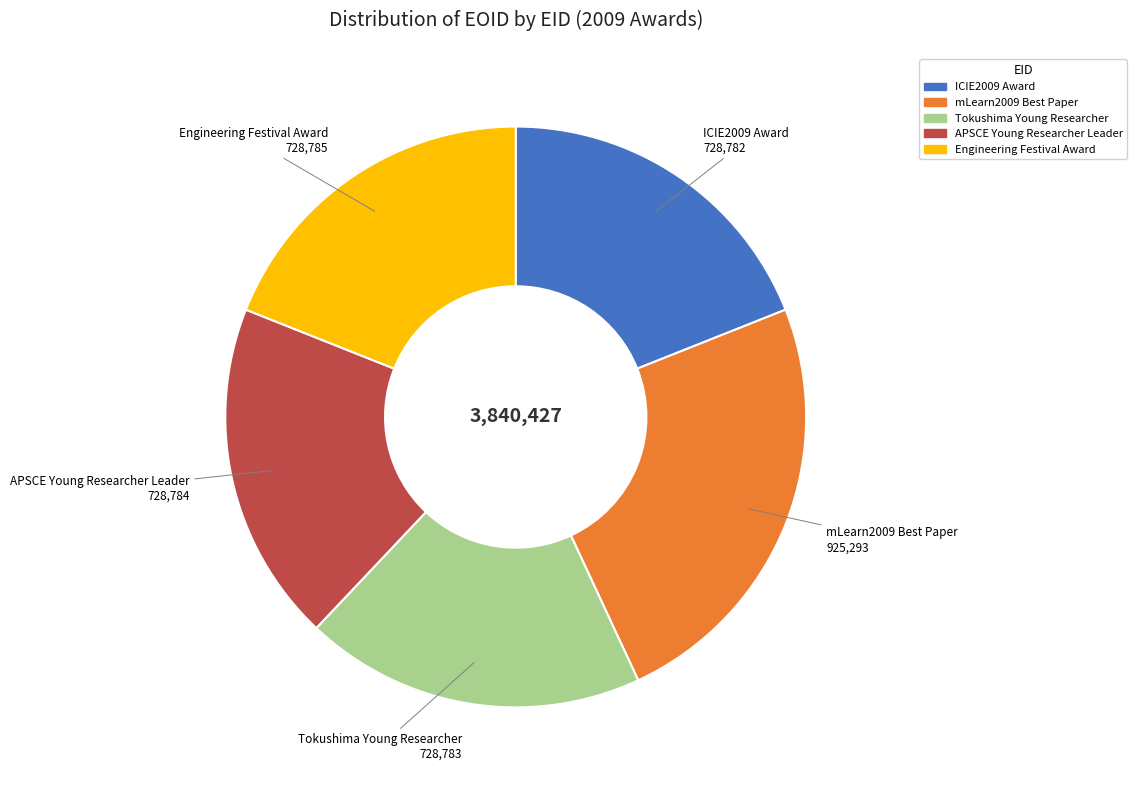

Is there any slice that represents more than half of the pie?

No